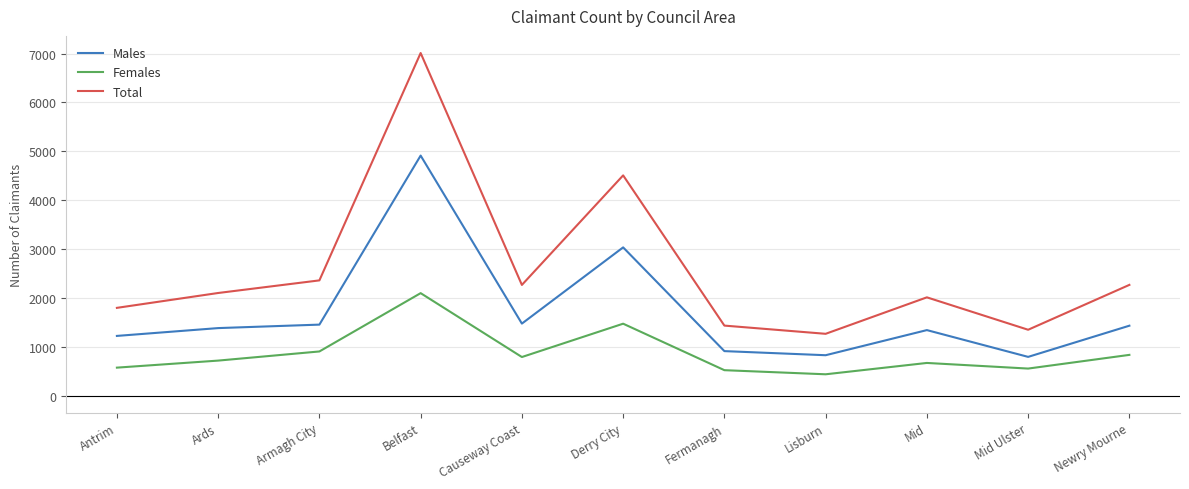

What is the total value across all series at Belfast?

14020